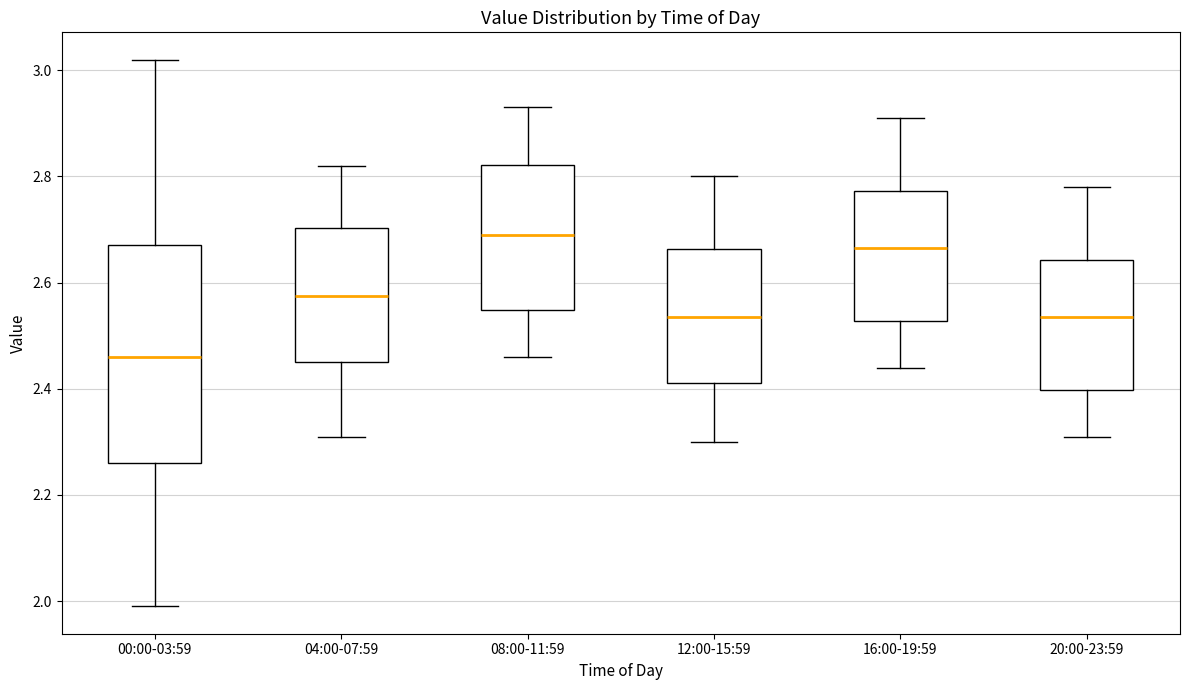

Which box's median line is the lowest?

00:00-03:59